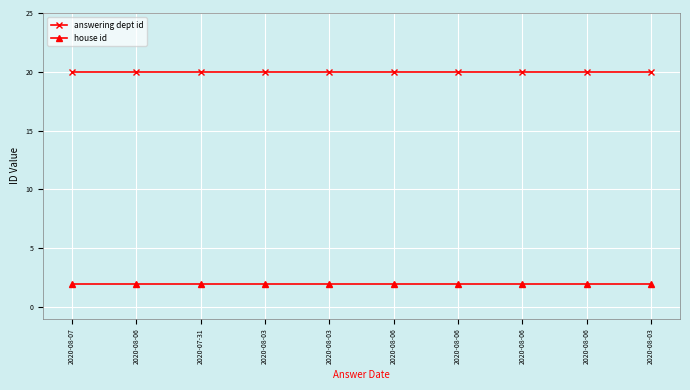

What are all the series names shown in the legend?

answering dept id, house id